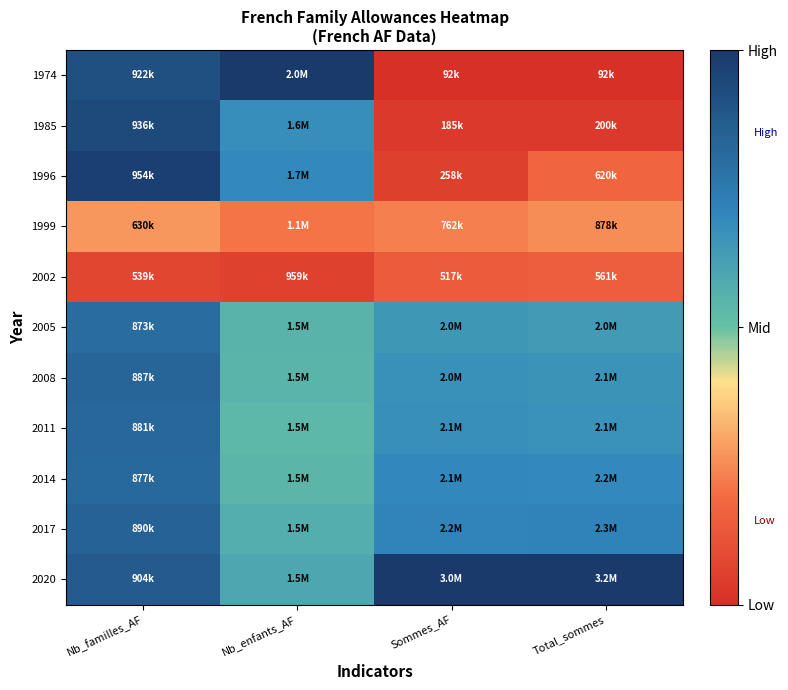

Reading left to right, transcribe all the data shown in this chart.

1974: Nb_familles_AF=0.8	Nb_enfants_AF=1.0	Sommes_AF=-1.0	Total_sommes=-1.0
1985: Nb_familles_AF=0.9	Nb_enfants_AF=0.4	Sommes_AF=-0.9	Total_sommes=-0.9
1996: Nb_familles_AF=1.0	Nb_enfants_AF=0.4	Sommes_AF=-0.9	Total_sommes=-0.7
1999: Nb_familles_AF=-0.5	Nb_enfants_AF=-0.6	Sommes_AF=-0.5	Total_sommes=-0.5
2002: Nb_familles_AF=-0.8	Nb_enfants_AF=-0.9	Sommes_AF=-0.7	Total_sommes=-0.7
2005: Nb_familles_AF=0.6	Nb_enfants_AF=0.1	Sommes_AF=0.3	Total_sommes=0.3
2008: Nb_familles_AF=0.7	Nb_enfants_AF=0.1	Sommes_AF=0.3	Total_sommes=0.3
2011: Nb_familles_AF=0.6	Nb_enfants_AF=0.1	Sommes_AF=0.4	Total_sommes=0.3
2014: Nb_familles_AF=0.6	Nb_enfants_AF=0.1	Sommes_AF=0.4	Total_sommes=0.4
2017: Nb_familles_AF=0.7	Nb_enfants_AF=0.1	Sommes_AF=0.4	Total_sommes=0.4
2020: Nb_familles_AF=0.7	Nb_enfants_AF=0.2	Sommes_AF=1.0	Total_sommes=1.0